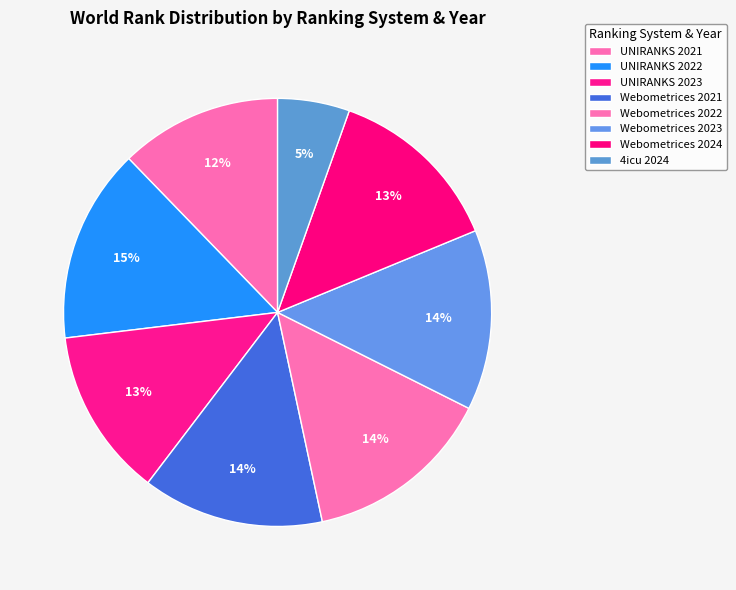

To the nearest percent, what is the average slice percentage?

12%